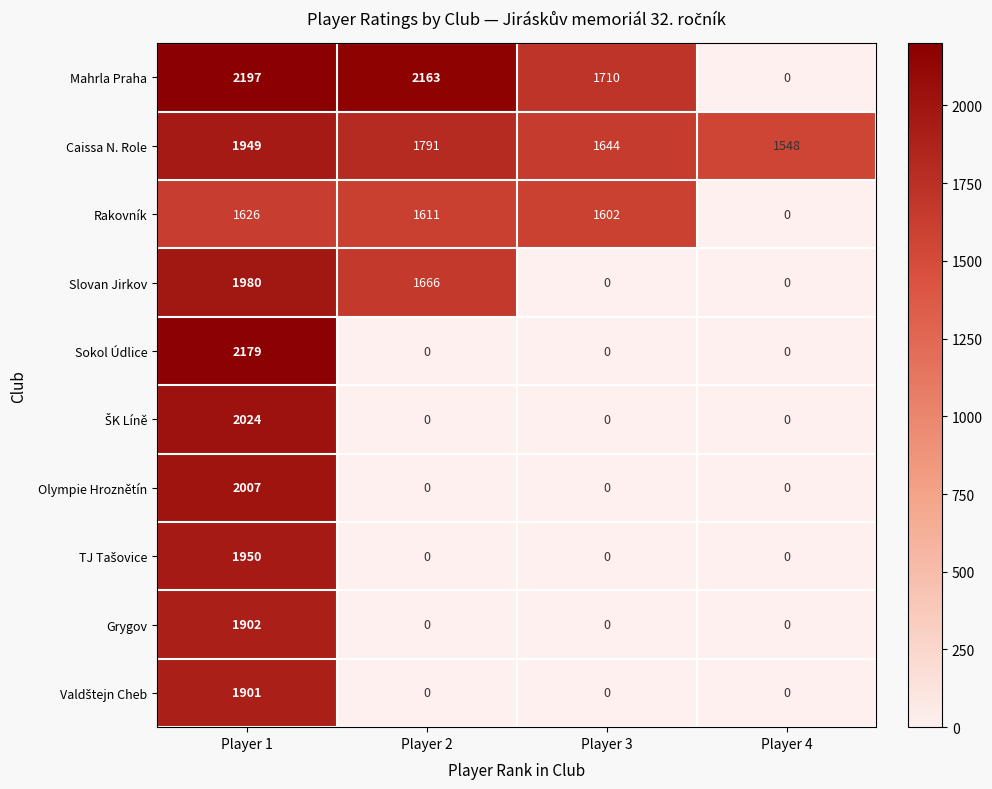

True or false: Rakovník has a value of 1602 at Player 3.

True